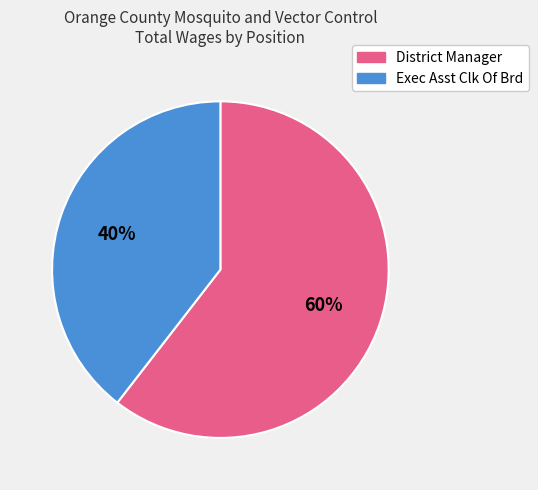

Is it true that District Manager is 60% of the pie?

True